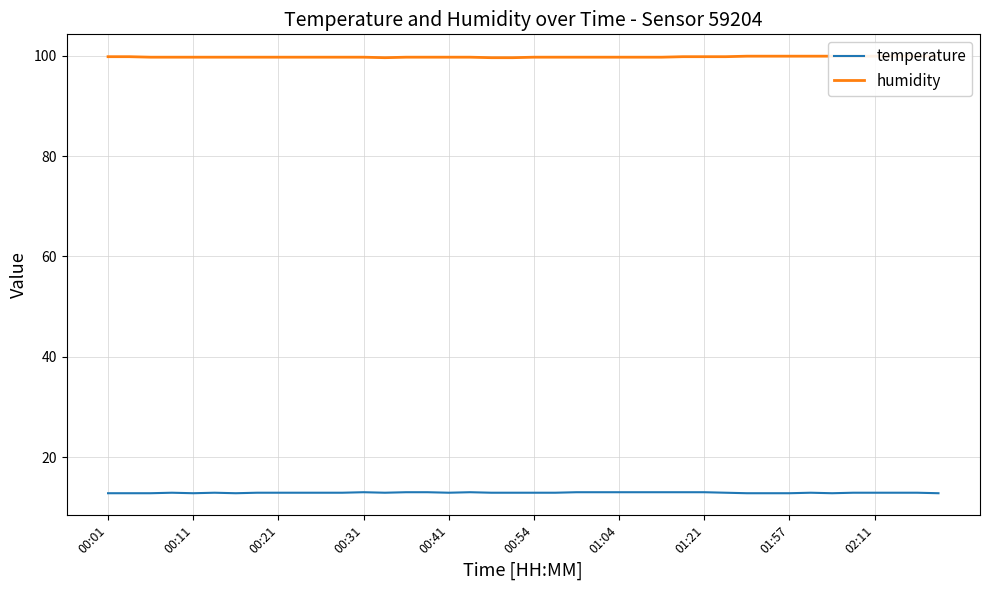

What is the value of the temperature point at the 16th from the left?

13.0